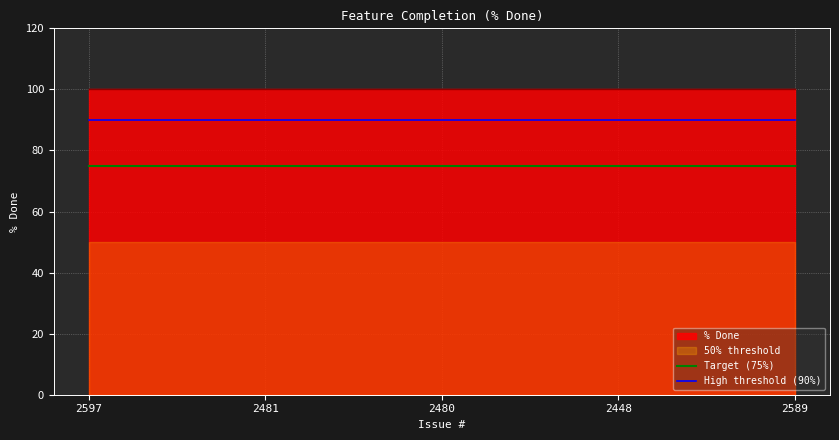

Which category has the lowest value in the Target (75%) series?

2597